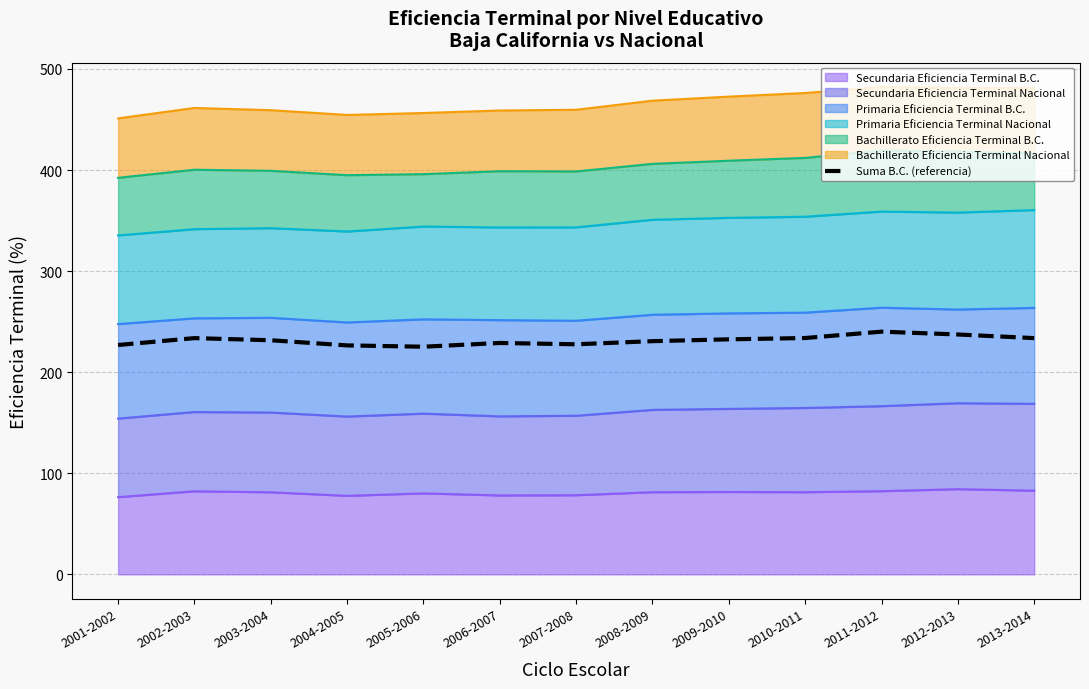

How many lines are shown in the chart?

1